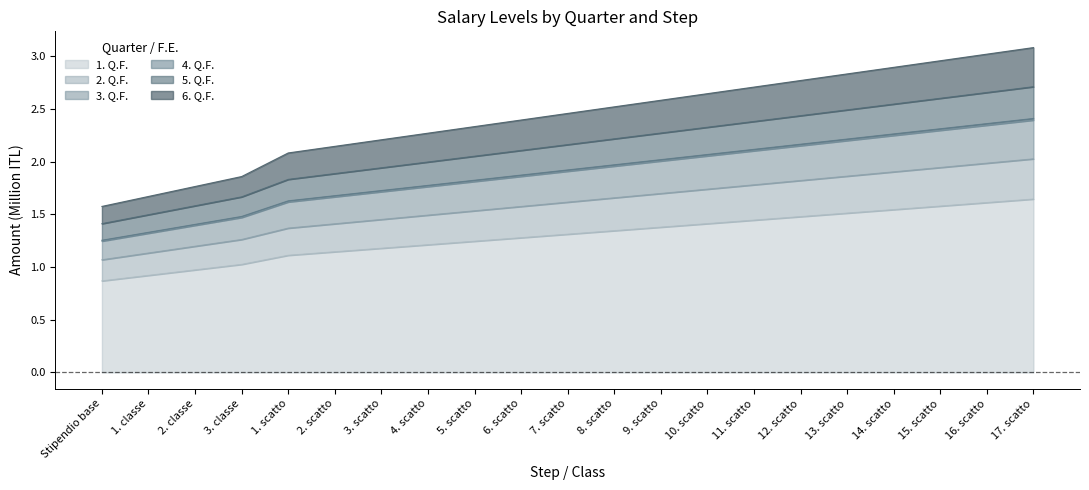

Which series changed the most between 2. scatto and 4. scatto?

6. Q.F.